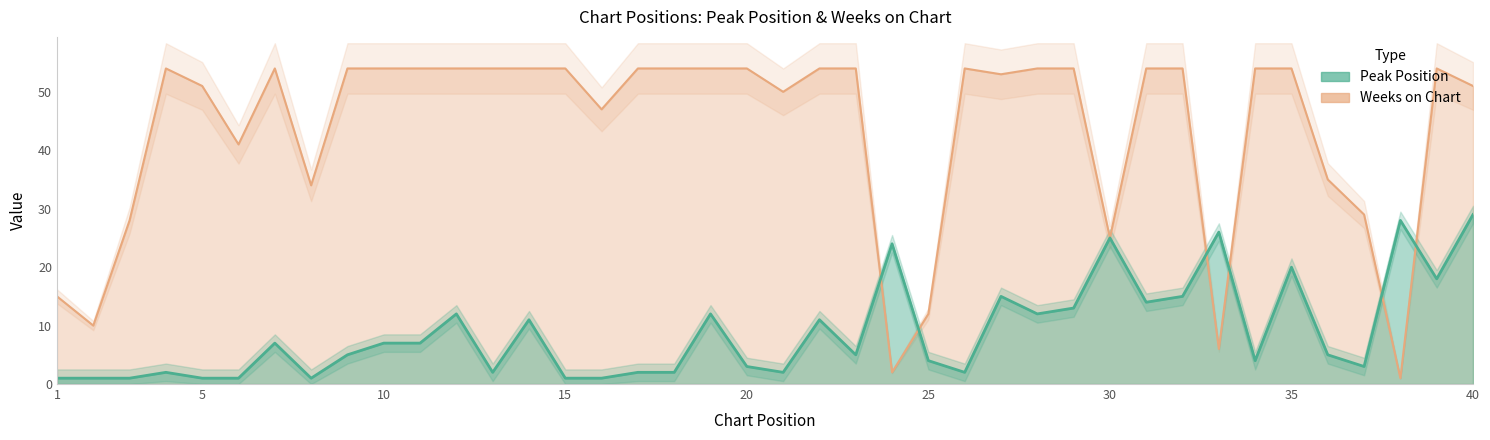

What is the difference between the second highest and second lowest values in the Peak Position series?

27